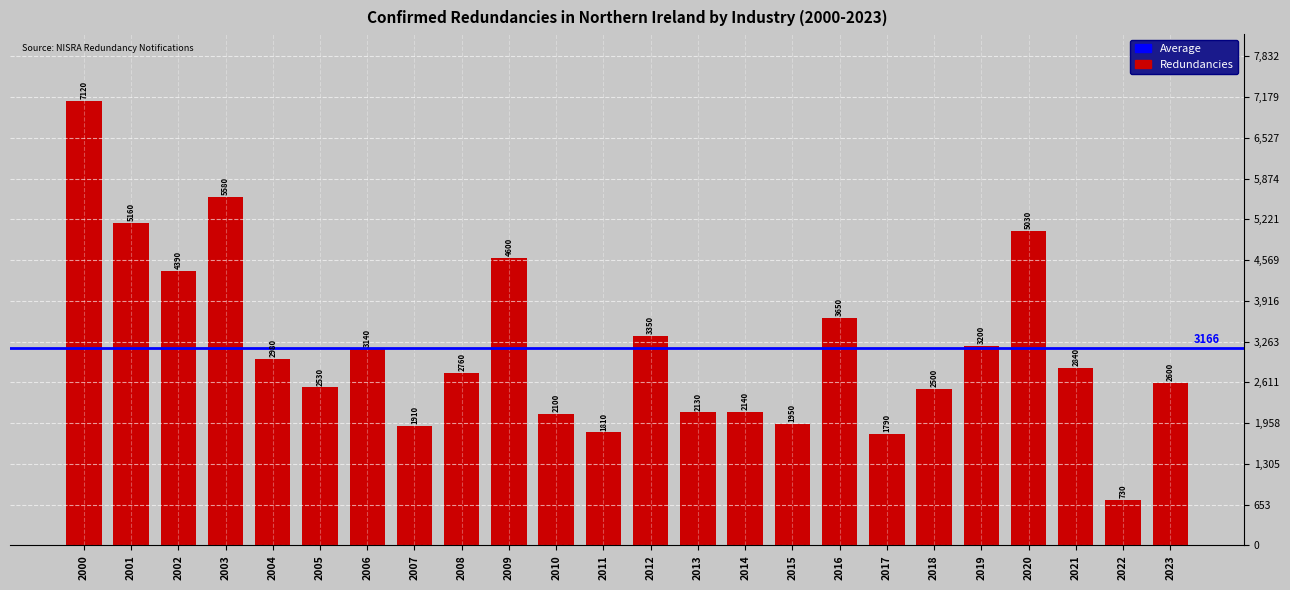

Rank the categories by value from lowest to highest.

2022, 2017, 2011, 2007, 2015, 2010, 2013, 2014, 2018, 2005, 2023, 2008, 2021, 2004, 2006, 2019, 2012, 2016, 2002, 2009, 2020, 2001, 2003, 2000